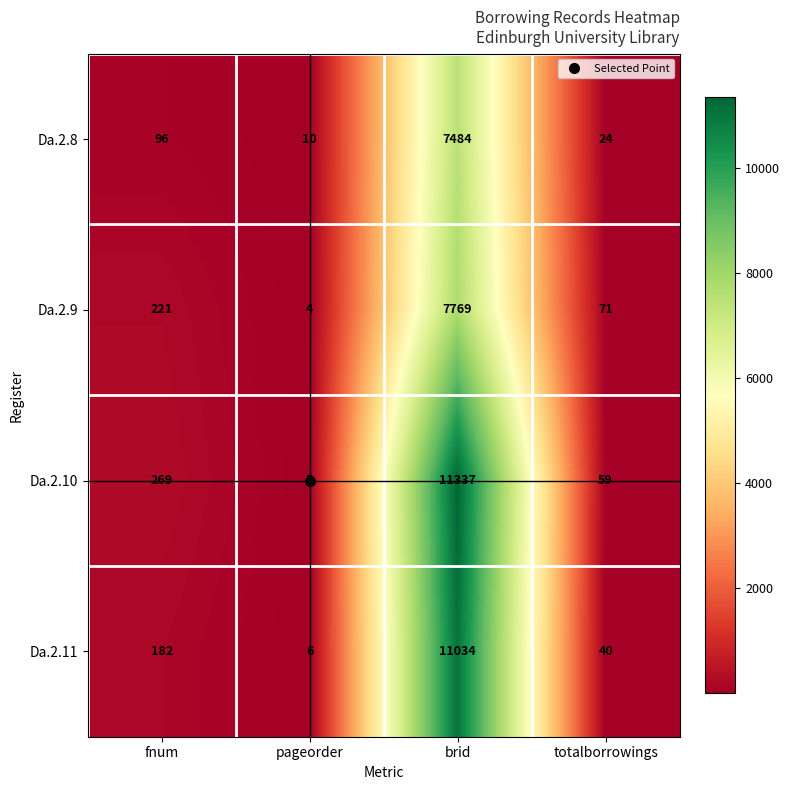

Which category has the highest value in the Da.2.9 series?

brid